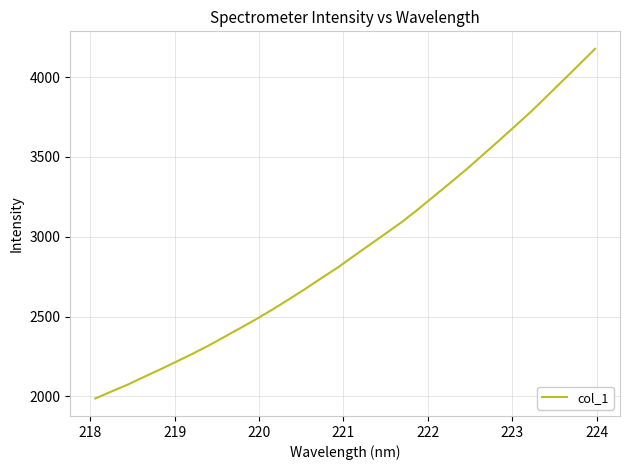

True or false: there are more than 0 points higher than both neighbors.

False